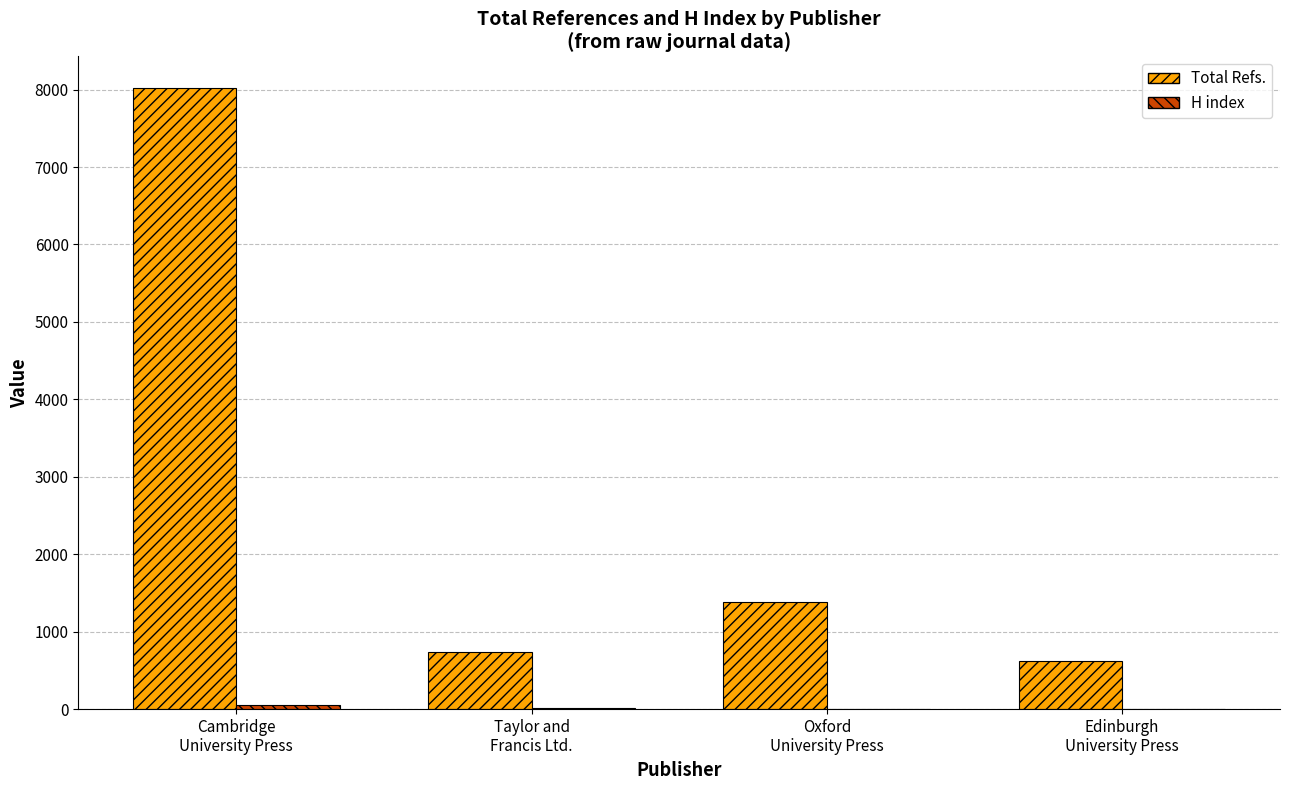

What is the sum of all Total Refs. values?

10769